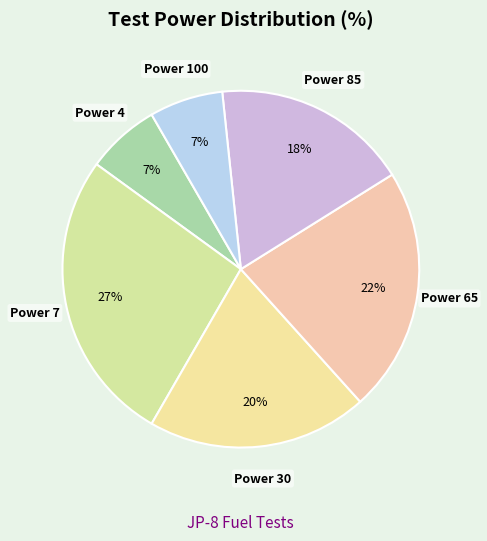

To the nearest percent, what is the difference between the Power 100 and Power 85 slice percentages?

11%